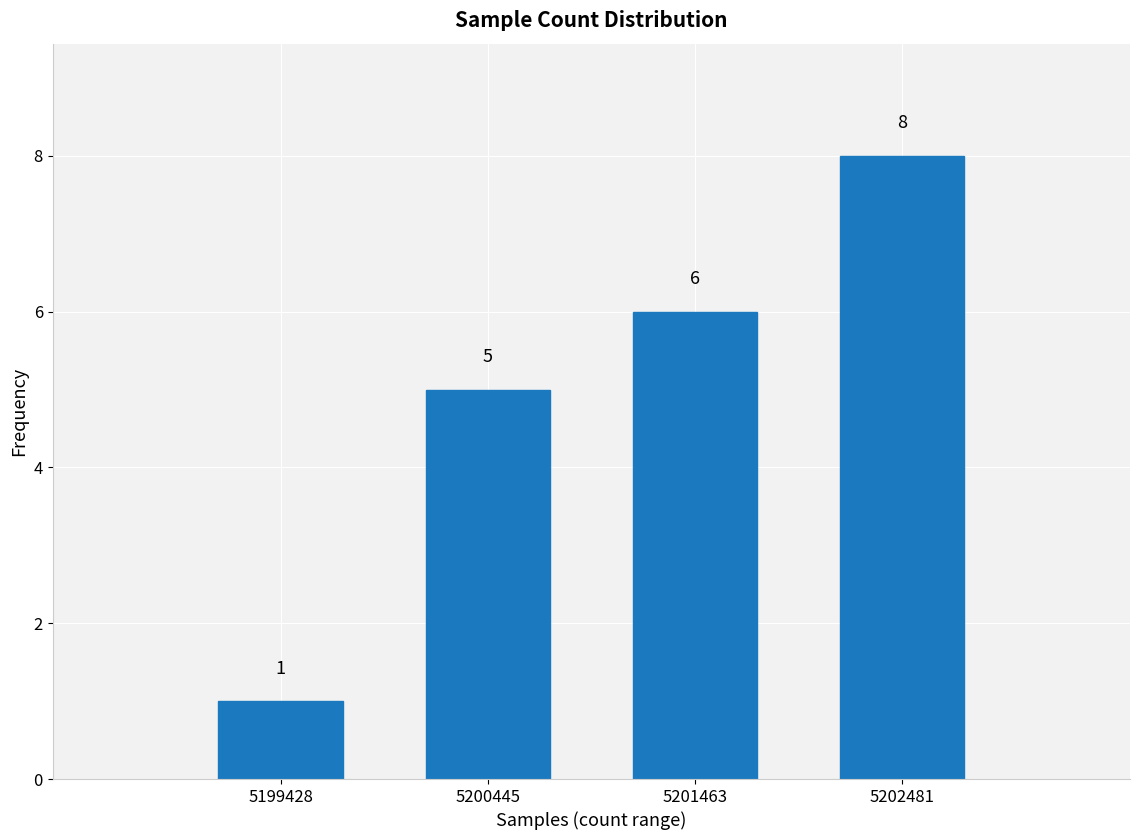

The chart shows a value of 5 at 5200445. True or false?

True